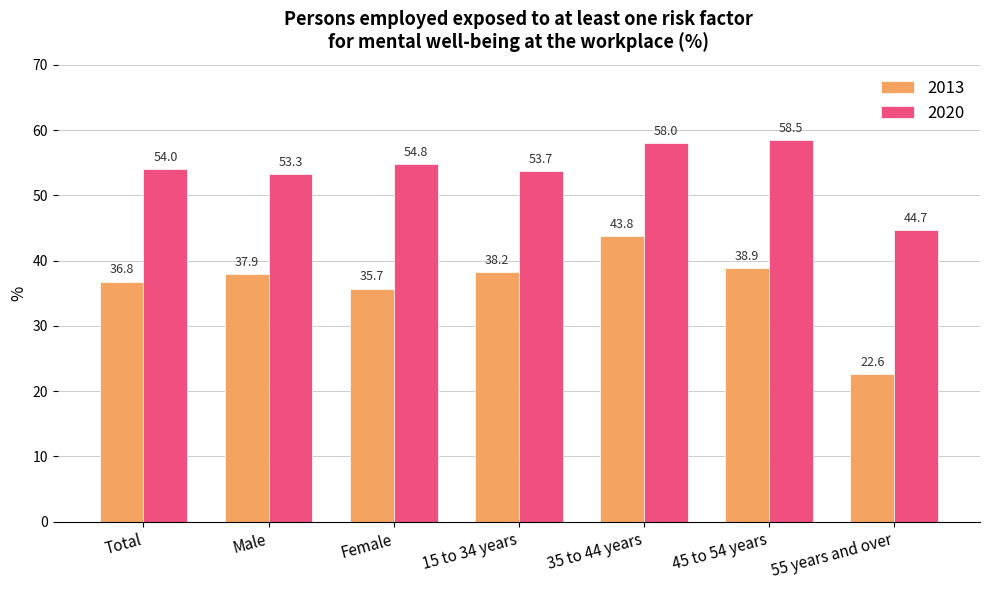

What is the lowest value of the 2020 series?

44.7